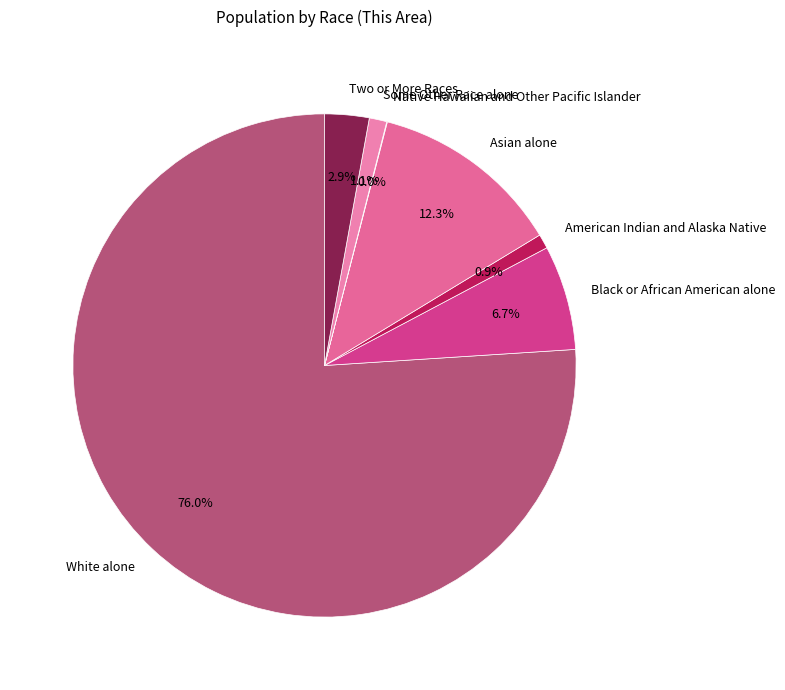

Between American Indian and Alaska Native and Black or African American alone, which is larger?

Black or African American alone